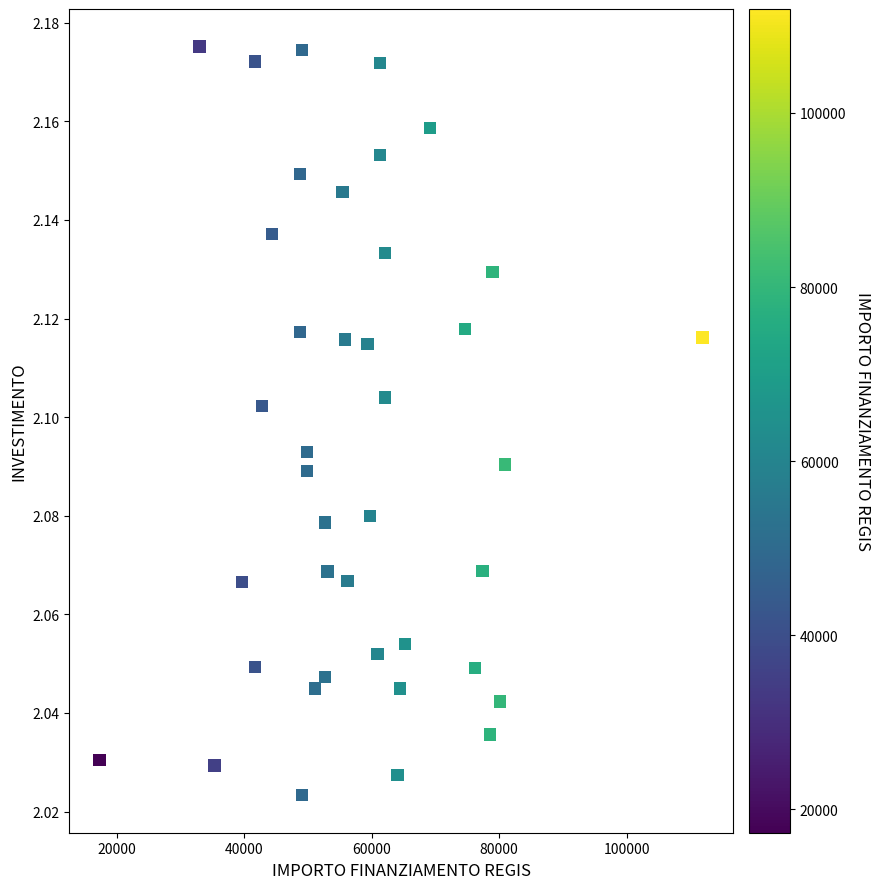

What is the range of X values (max minus min)?

94665.7